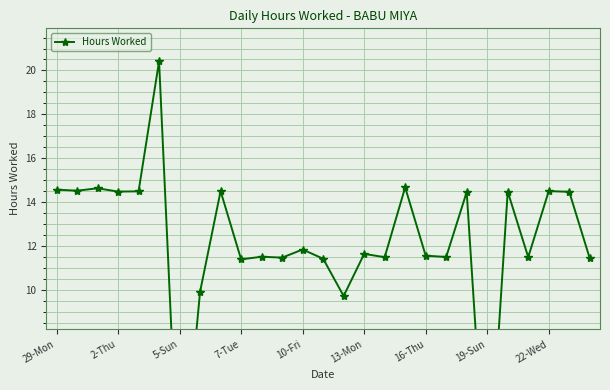

What is the sum of all values?

326.6